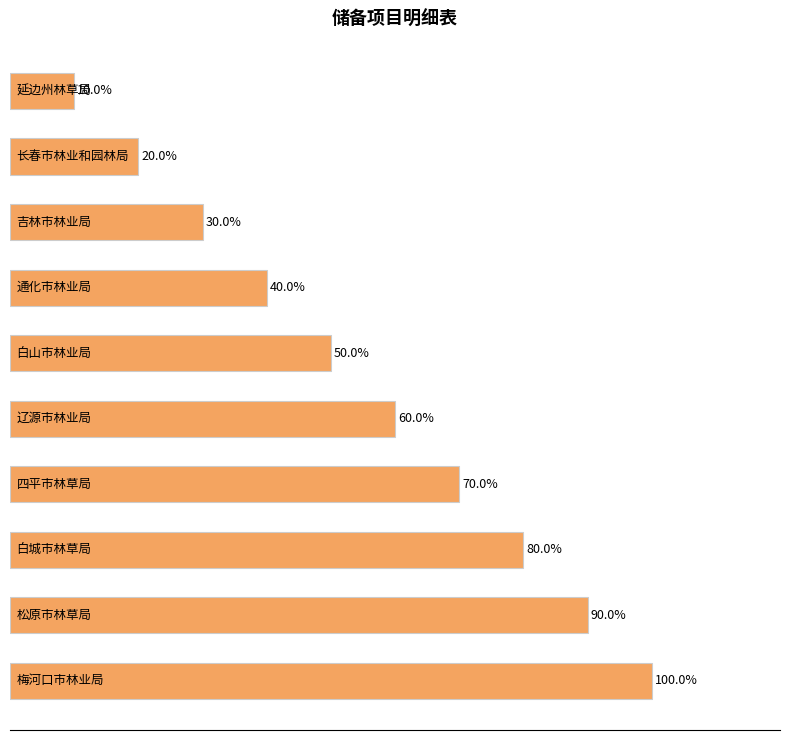

What is the difference between the maximum and minimum values?

90